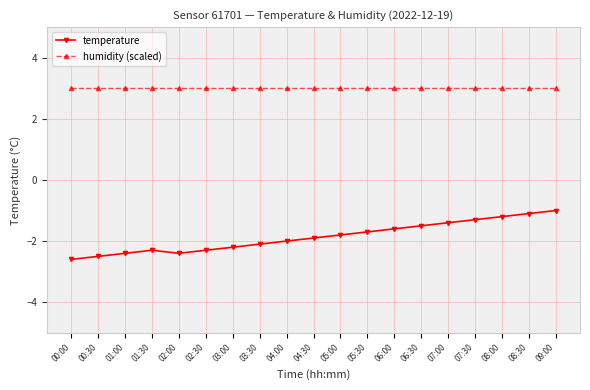

What is the total value across all series at 03:00?

0.8